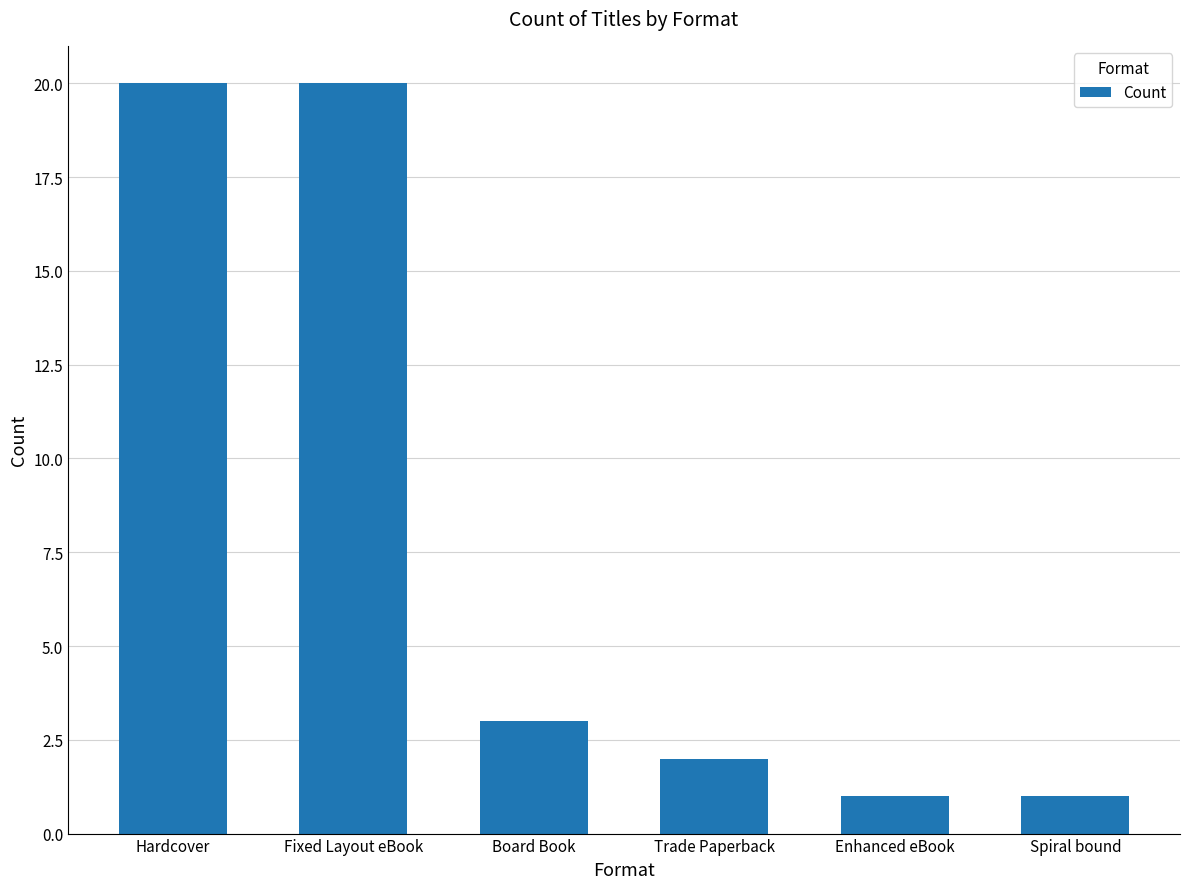

At which label is the value closest to 10?

Board Book